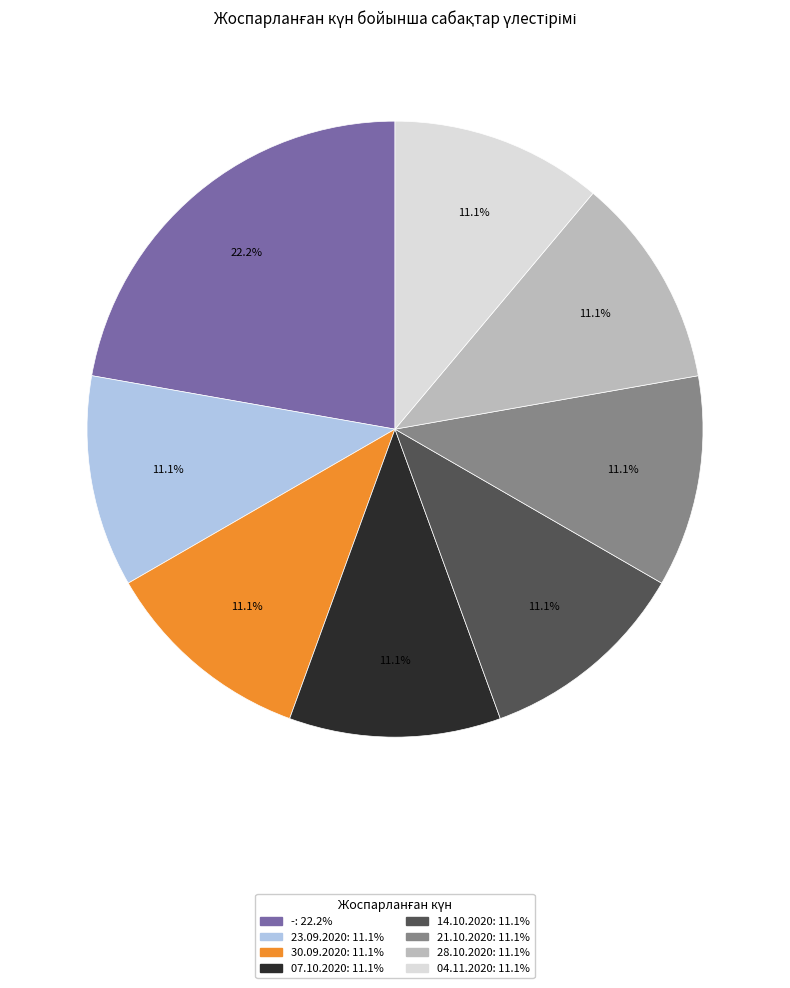

Is the sum of 30.09.2020 and 04.11.2020 greater than half?

No